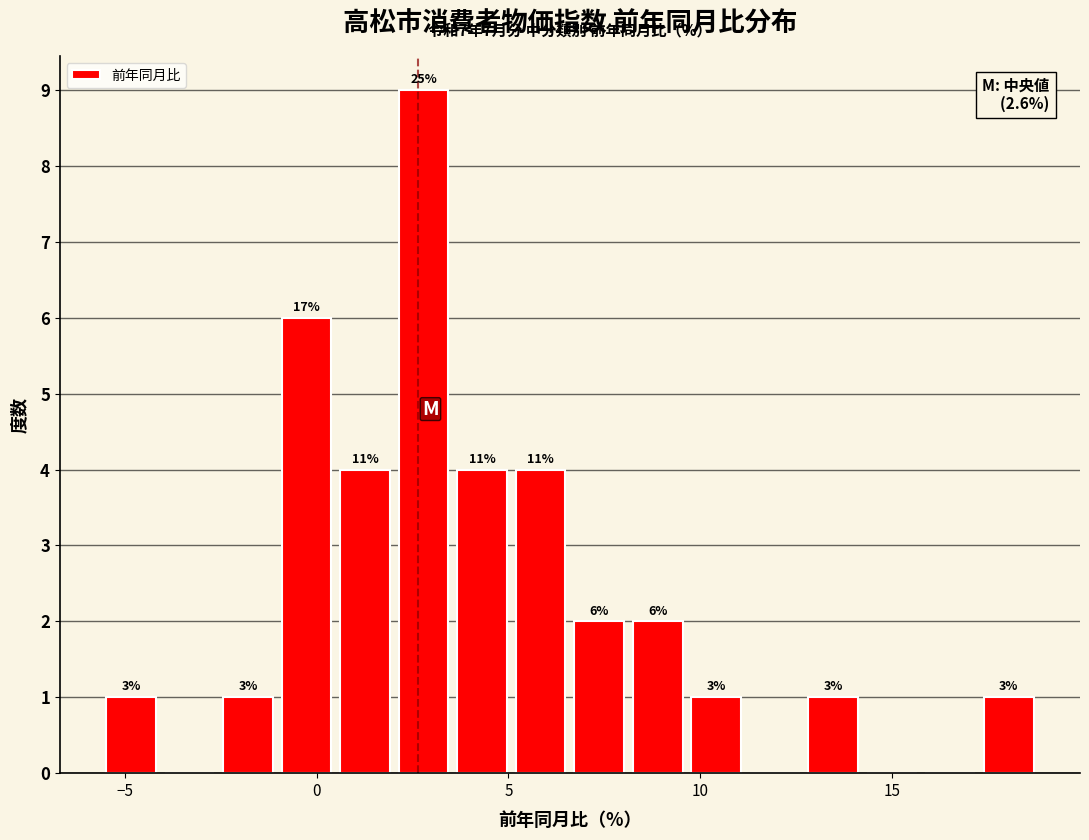

Read against the x-axis, roughly where is the centre of the tallest bar?

3.0